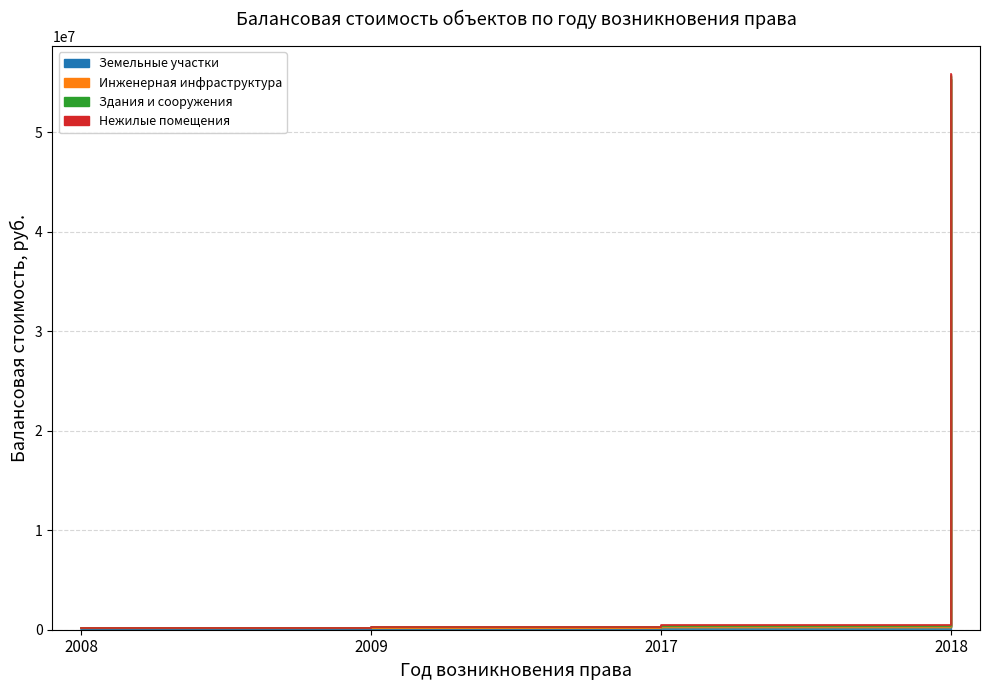

What are all the series names shown in the legend?

Земельные участки (line), Инженерная инфраструктура (line), Здания и сооружения (line), Нежилые помещения (line)